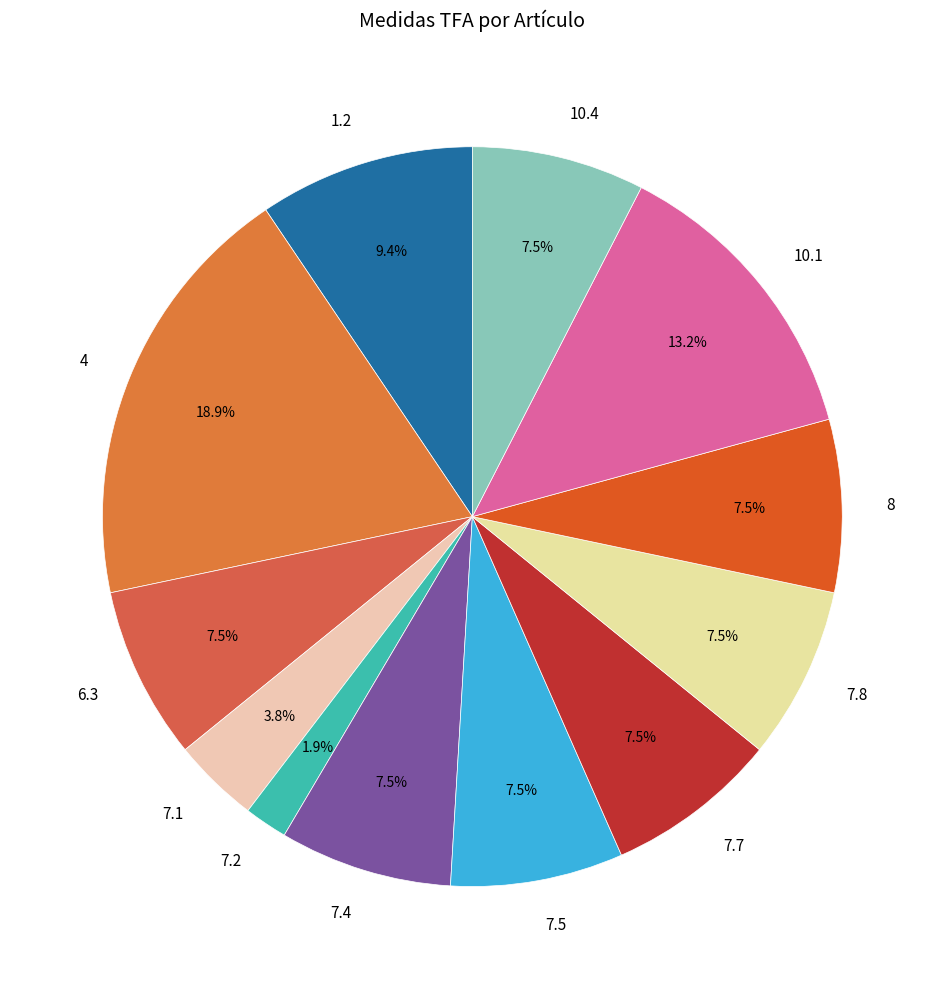

What is the largest slice in the pie chart?

4